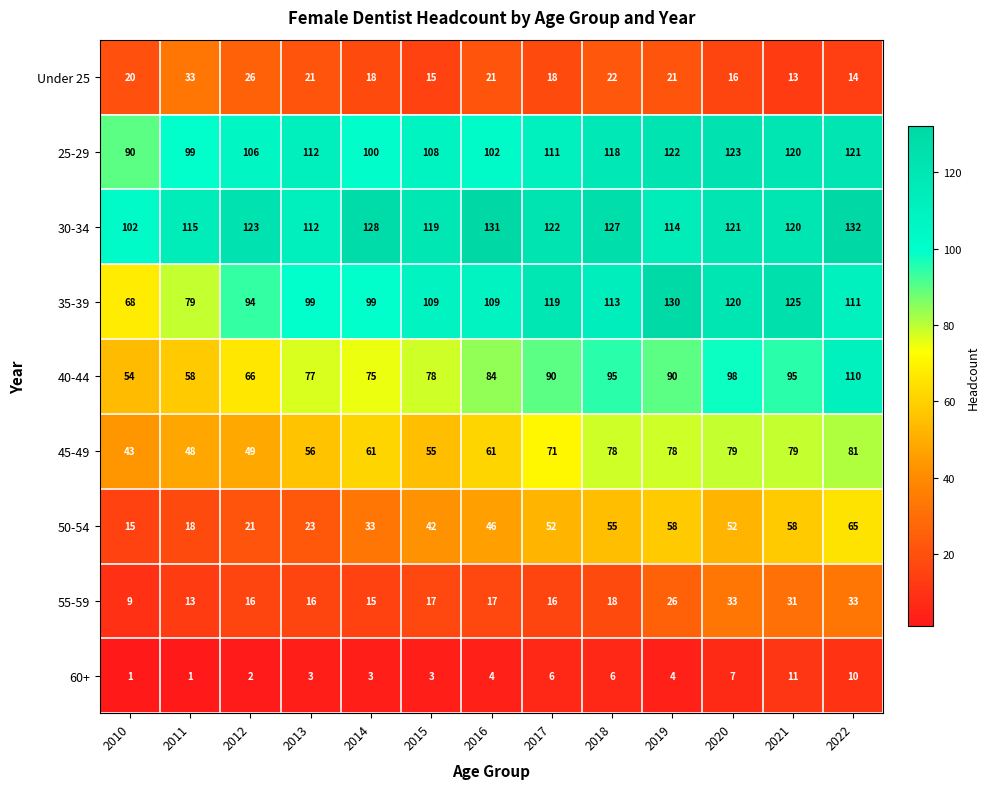

Where does the 25-29 series first go above 111?

2013